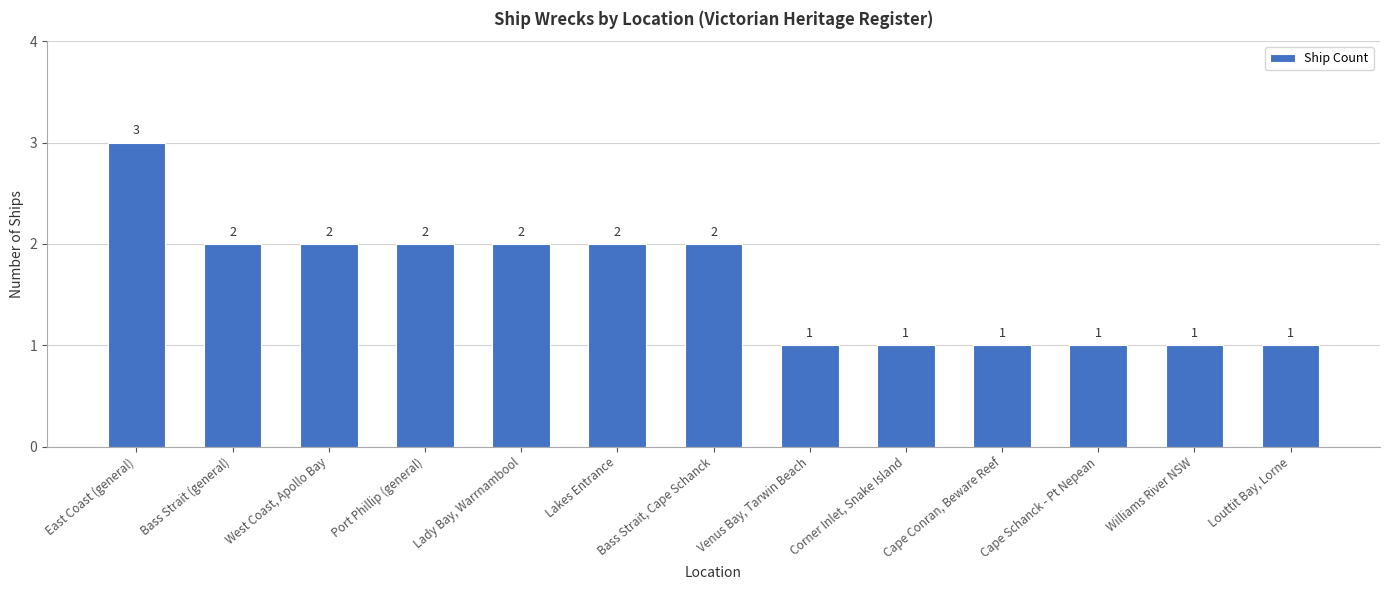

What is the greatest value displayed?

3